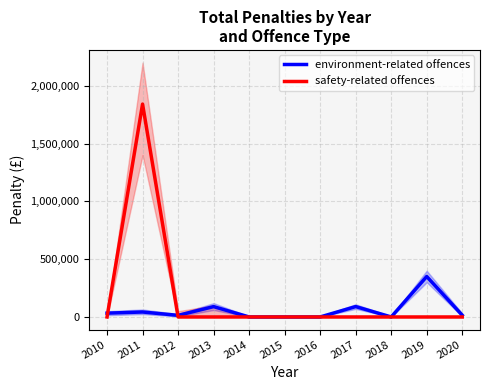

Which category has the lowest value in the safety-related offences series?

2010